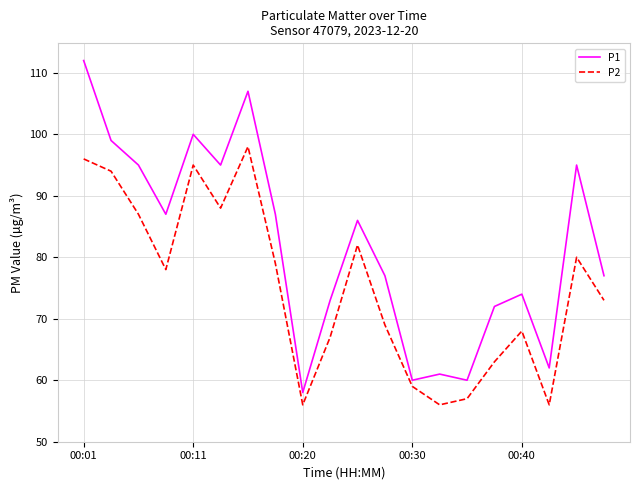

List the series in order of their overall mean, highest first.

P1, P2